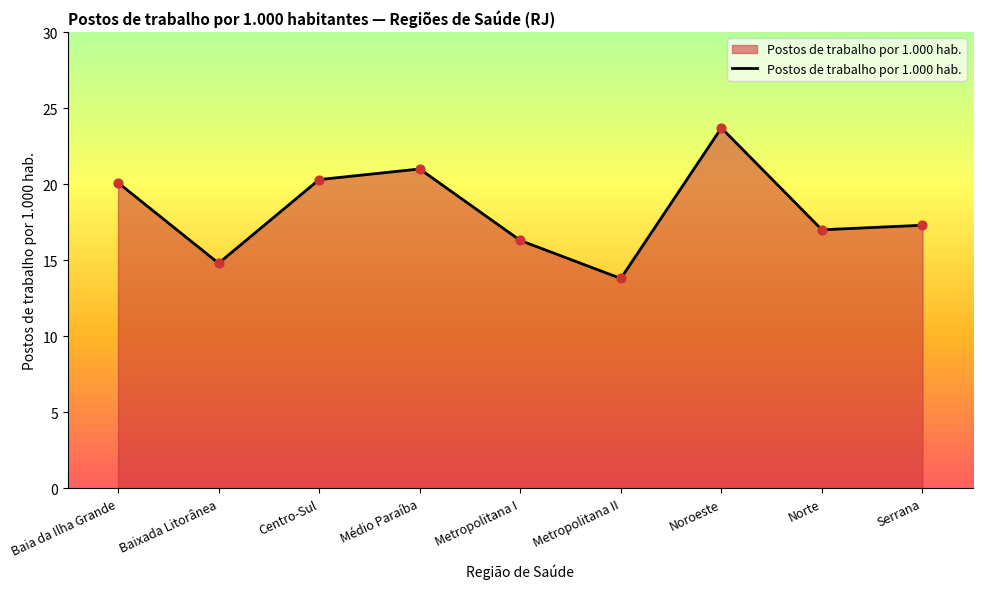

What is the ratio of the value at Centro-Sul to the value at Noroeste?

0.9